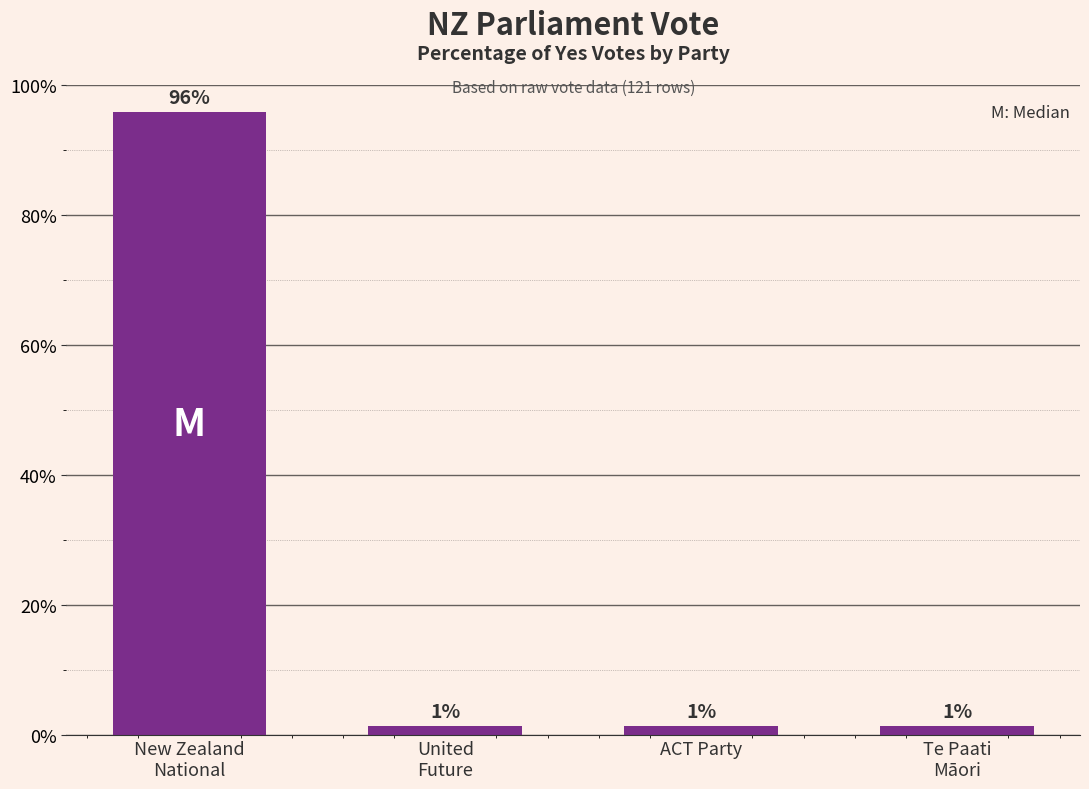

What is the value of the 4th bar from the left?

1.4